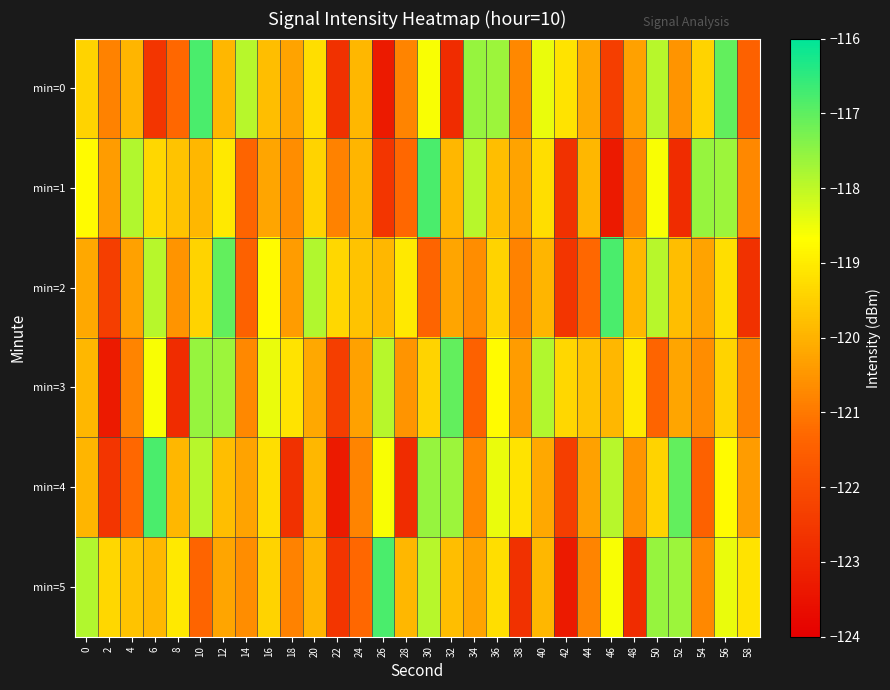

At how many categories does at least one series exceed -119?

19